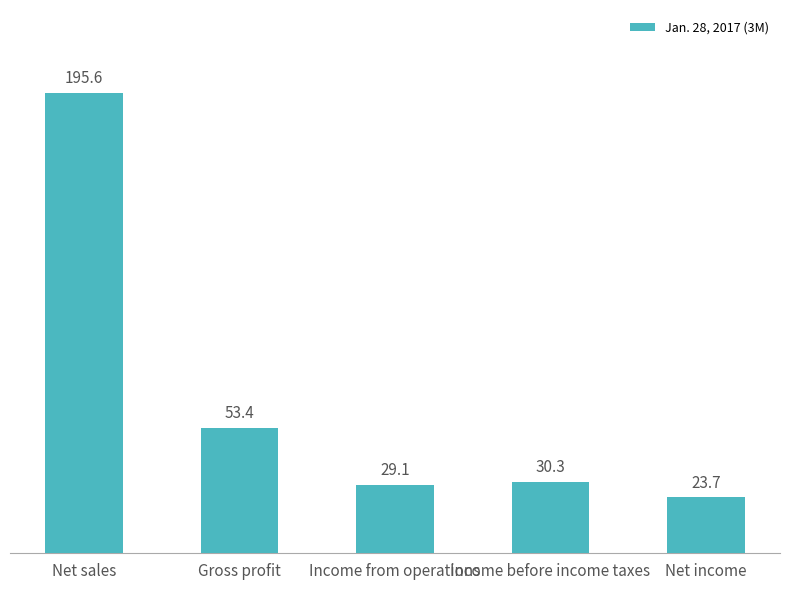

Which has a higher value, Income from operations or Income before income taxes?

Income before income taxes